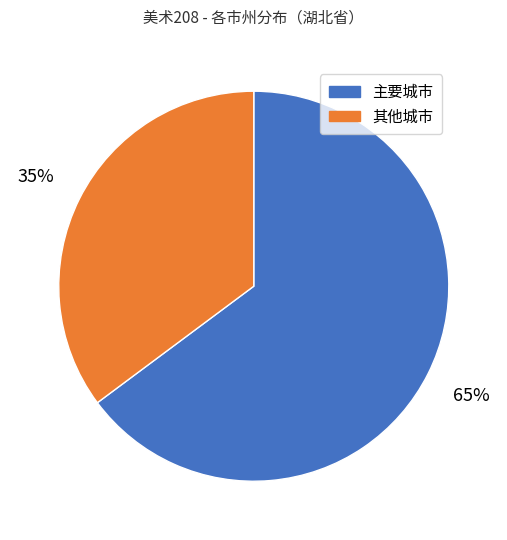

Rank the categories by value from lowest to highest.

其他城市, 主要城市